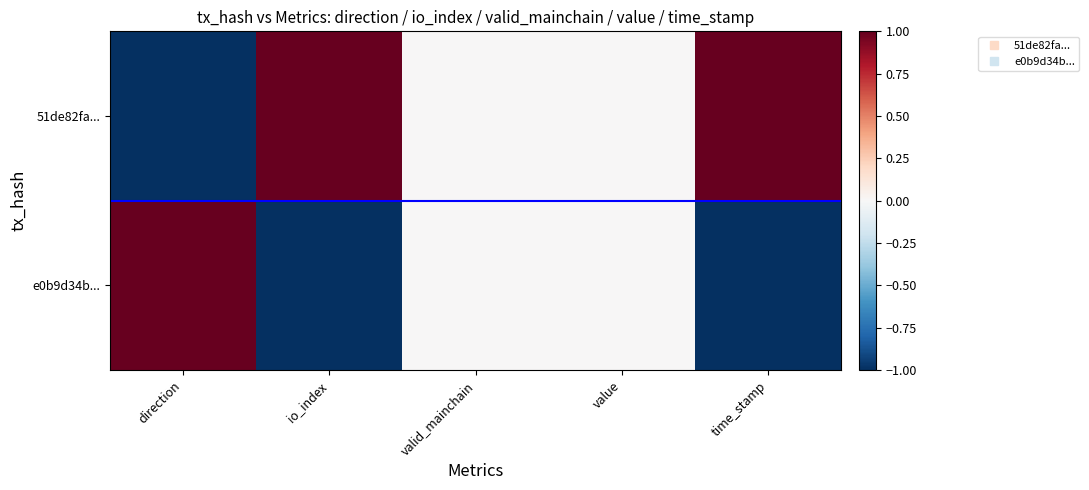

Rank the series by their average value, from highest to lowest.

51de82fa..., e0b9d34b...